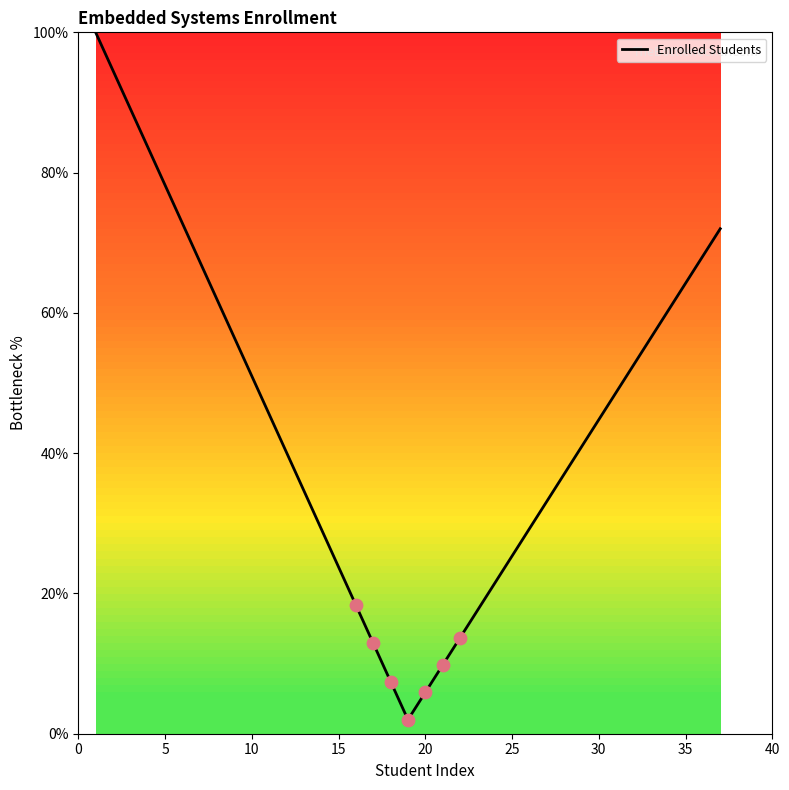

What is the greatest value displayed?

100.0